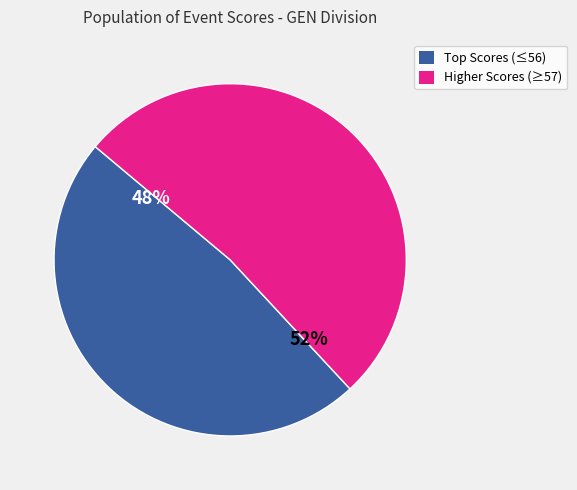

Is there a majority slice in this chart?

Yes